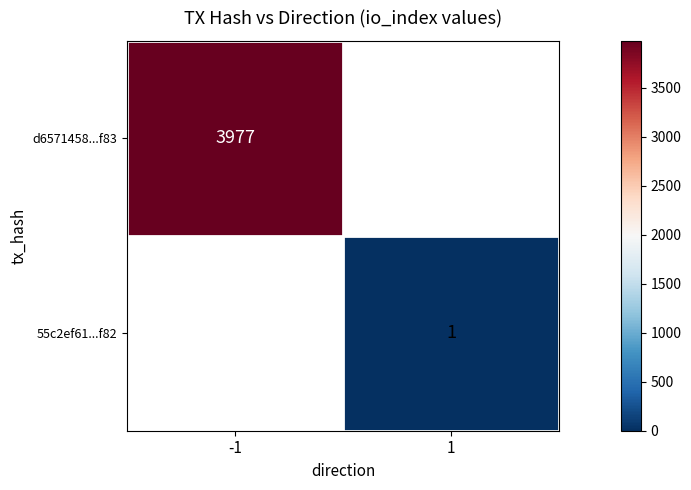

At how many categories does at least one series exceed 684?

1